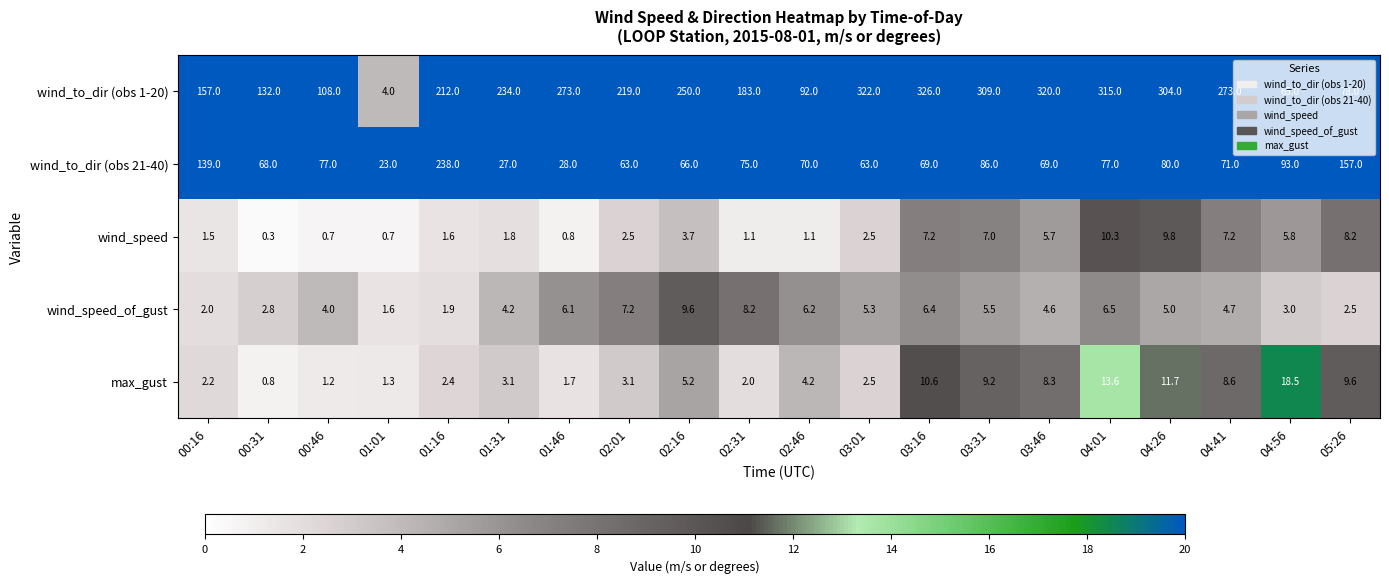

Which series has the widest spread of values?

wind_to_dir (obs 1-20)